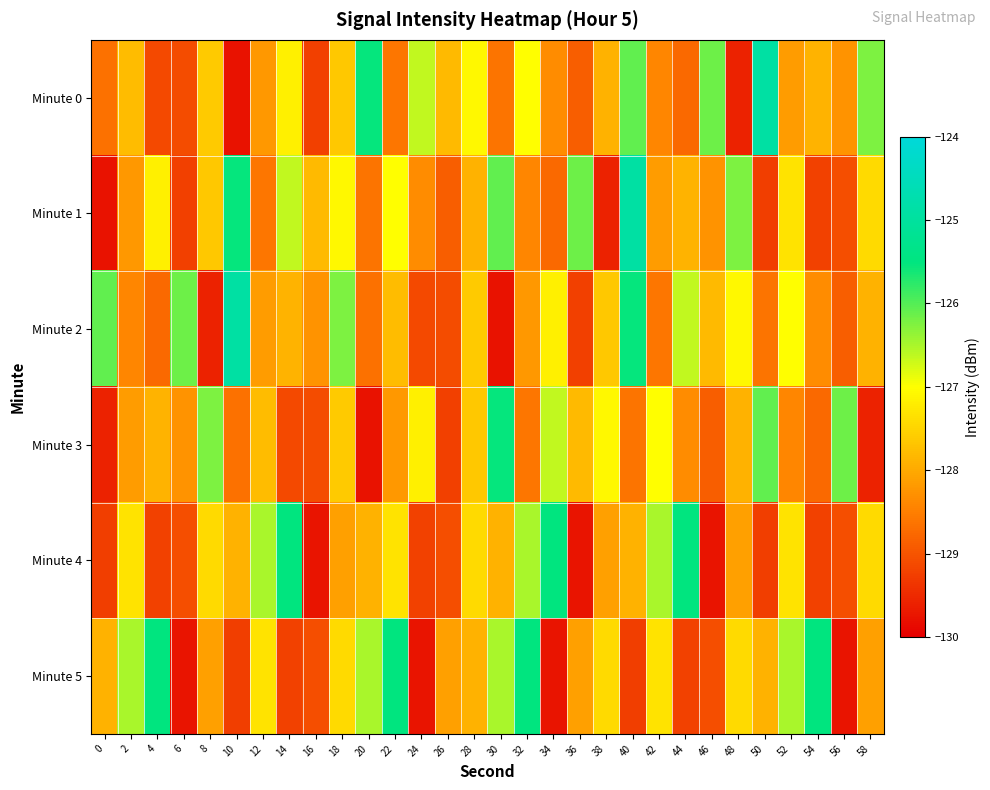

What is the total value across all series at 8?

-766.6